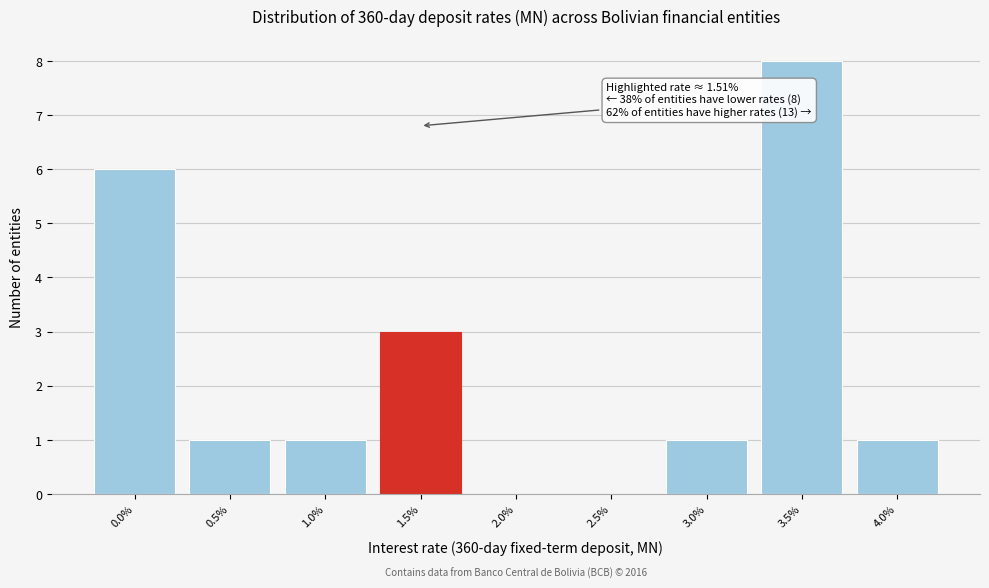

Reading left to right, transcribe all the data shown in this chart.

0.0%=6	0.5%=1	1.0%=1	1.5%=3	2.0%=0	2.5%=0	3.0%=1	3.5%=8	4.0%=1